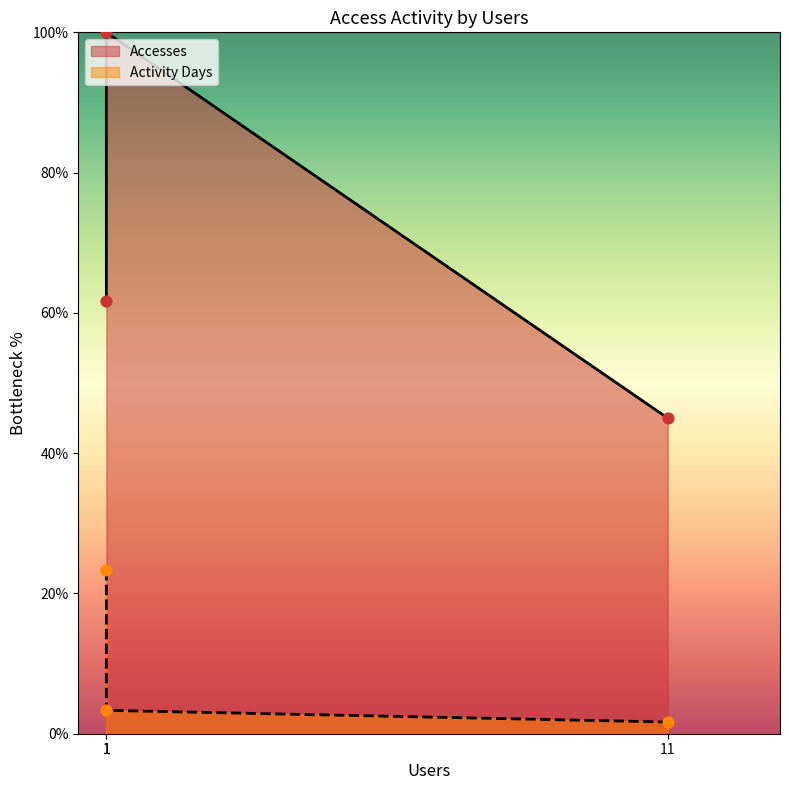

At which category is the sum across all series the highest?

1